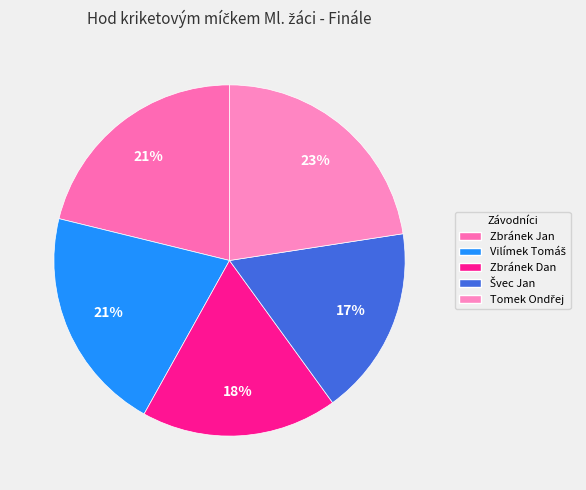

What percentage do Tomek Ondřej and Zbránek Dan together represent?

40.6%